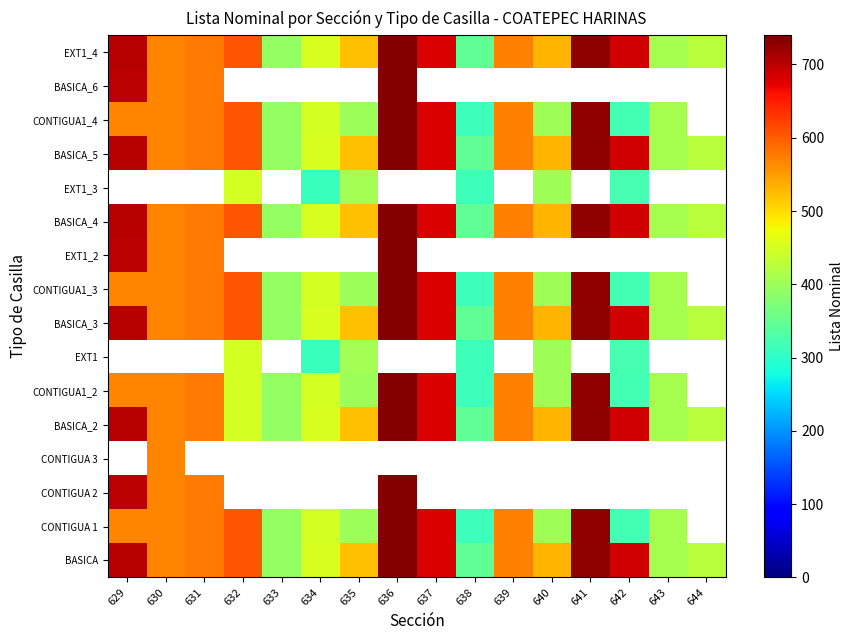

What is the difference between the second highest and second lowest values in the CONTIGUA 1 series?

417.0